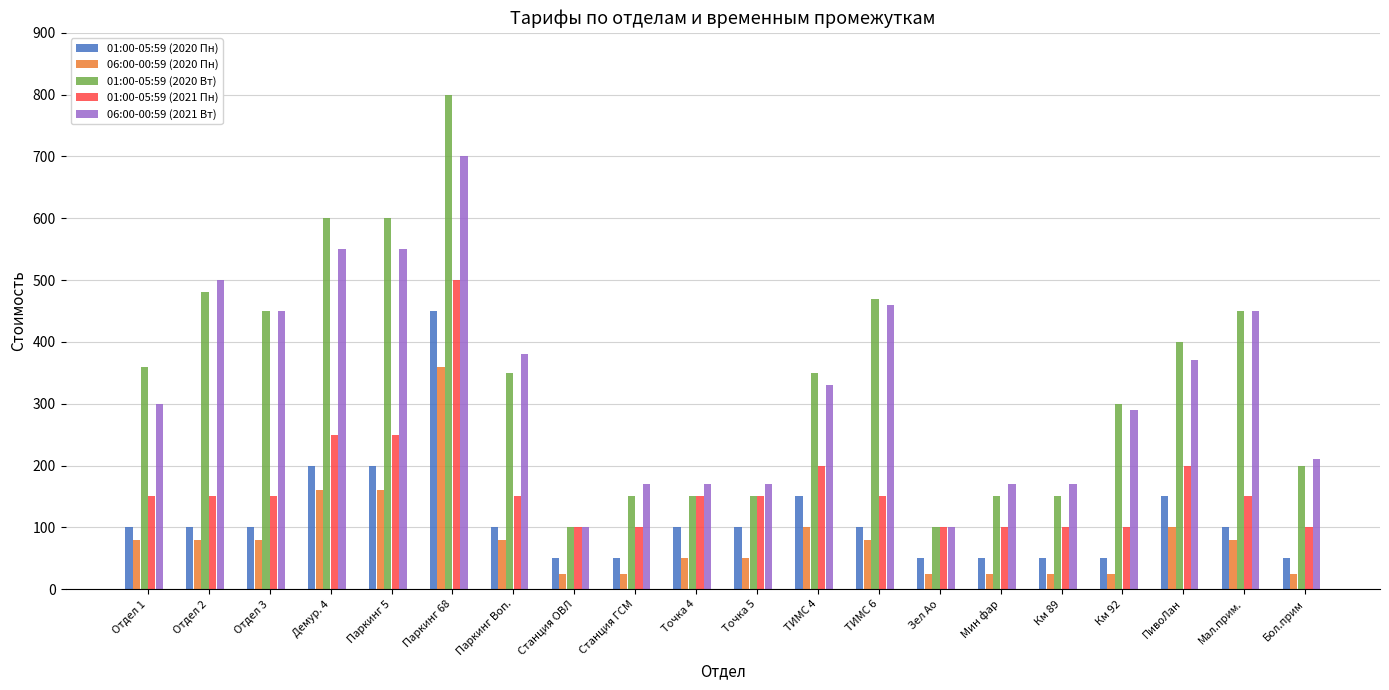

What are all the series names shown in the legend?

01:00-05:59 (2020 Пн), 06:00-00:59 (2020 Пн), 01:00-05:59 (2020 Вт), 01:00-05:59 (2021 Пн), 06:00-00:59 (2021 Вт)